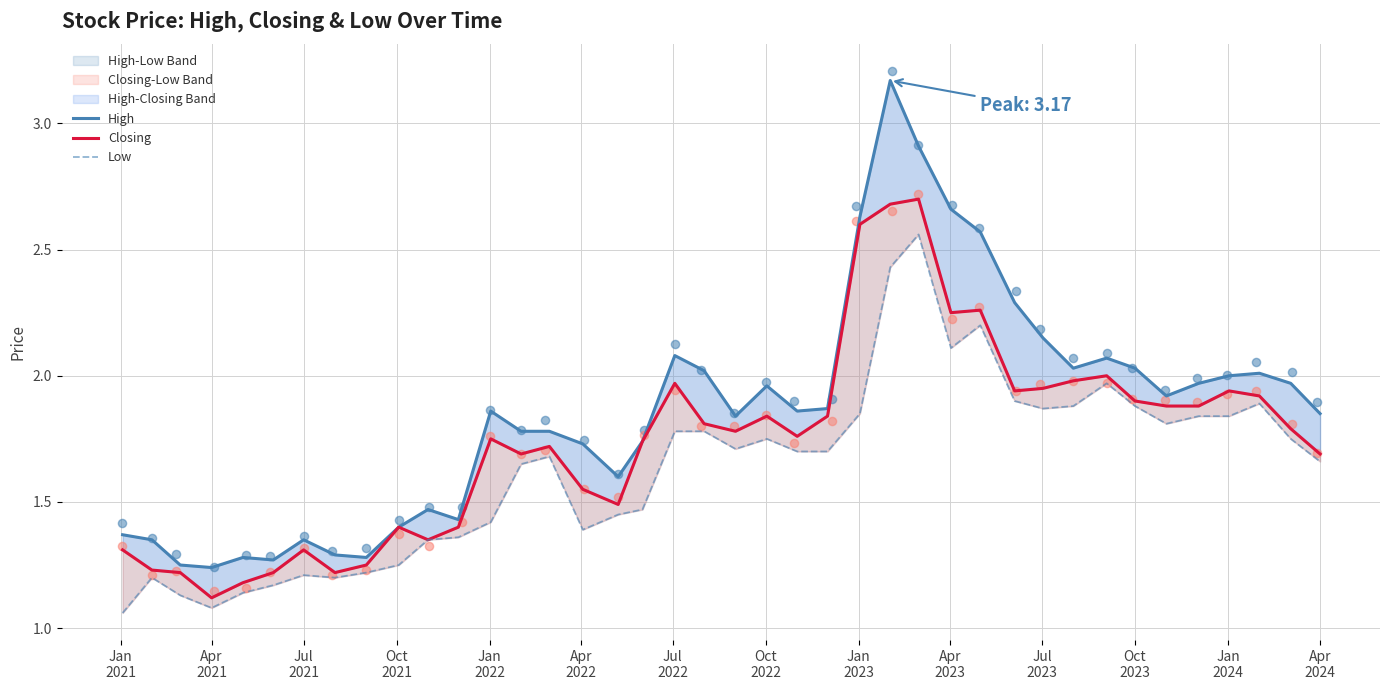

At how many categories does at least one series exceed 1?

40